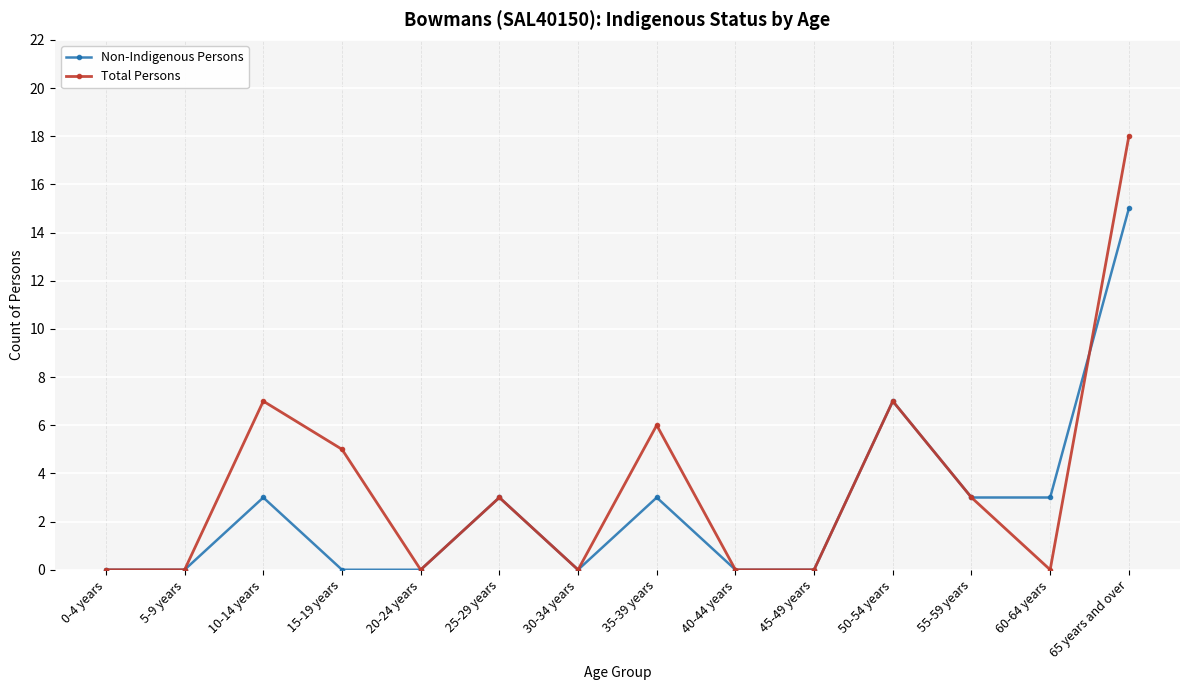

Reading right to left, extract all data points from this chart.

Non-Indigenous Persons: 65 years and over=15	60-64 years=3	55-59 years=3	50-54 years=7	45-49 years=0	40-44 years=0	35-39 years=3	30-34 years=0	25-29 years=3	20-24 years=0	15-19 years=0	10-14 years=3	5-9 years=0	0-4 years=0
Total Persons: 65 years and over=18	60-64 years=0	55-59 years=3	50-54 years=7	45-49 years=0	40-44 years=0	35-39 years=6	30-34 years=0	25-29 years=3	20-24 years=0	15-19 years=5	10-14 years=7	5-9 years=0	0-4 years=0